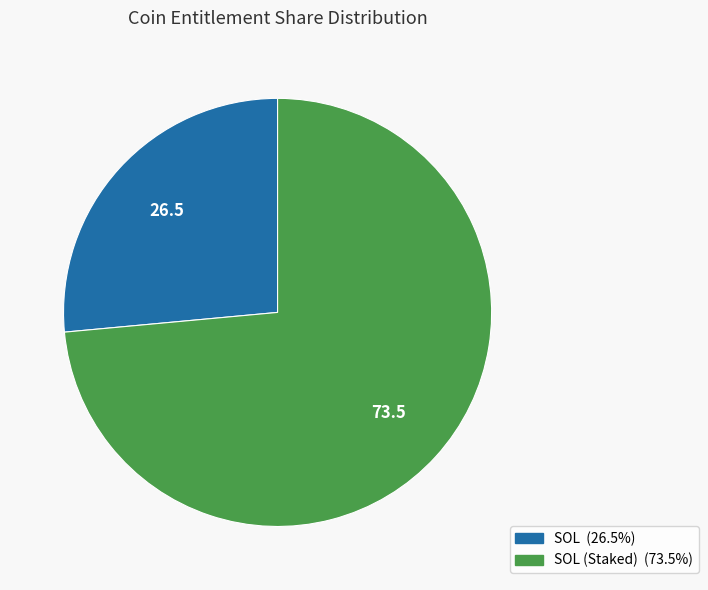

Is there any slice that represents more than half of the pie?

Yes